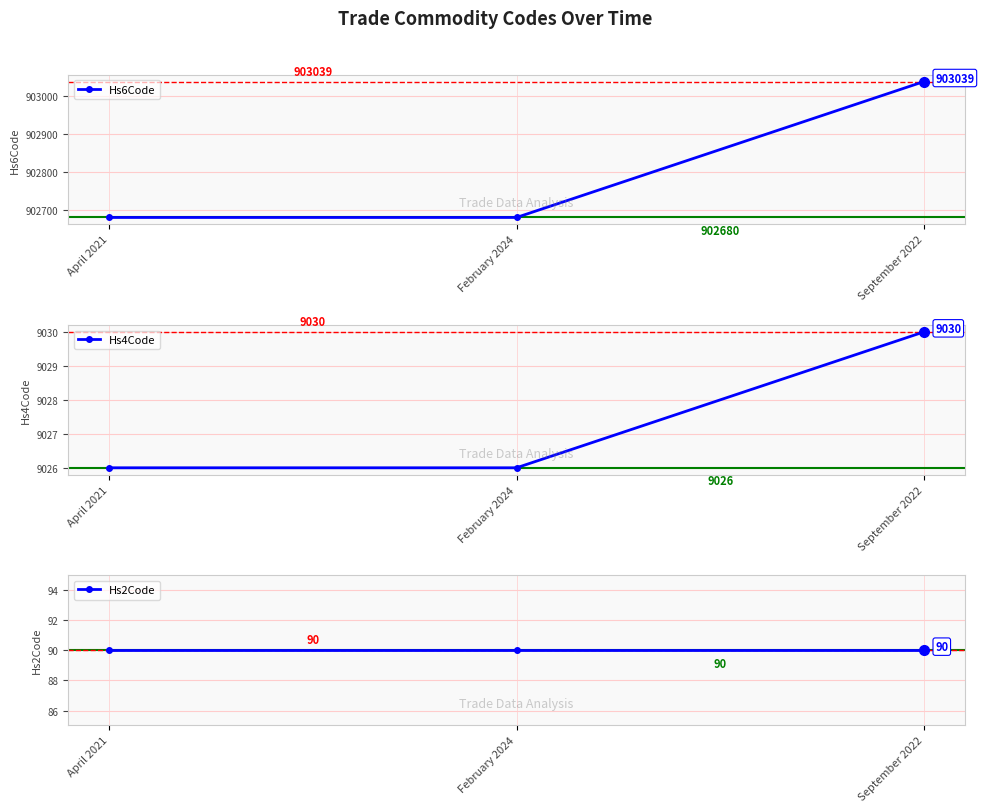

What is the label of the 1st point from the left?

April 2021